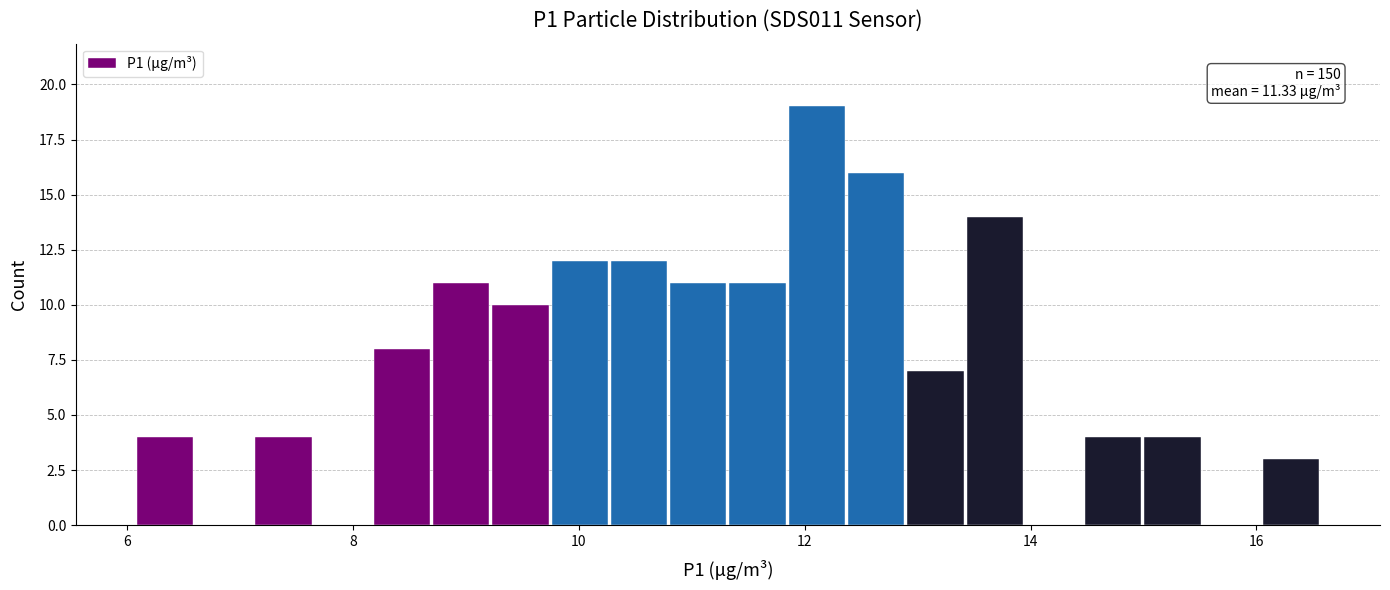

Around what value on the x-axis is the tallest bar? Give the approximate position of its centre, as read against the axis.

12.2